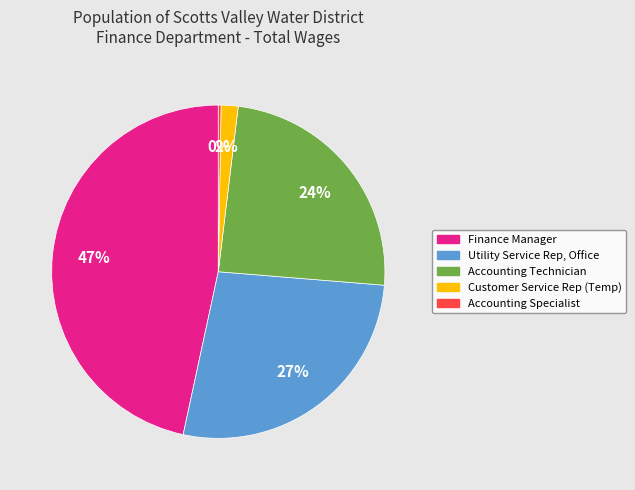

To the nearest percent, what percentage of the pie is Finance Manager?

47%